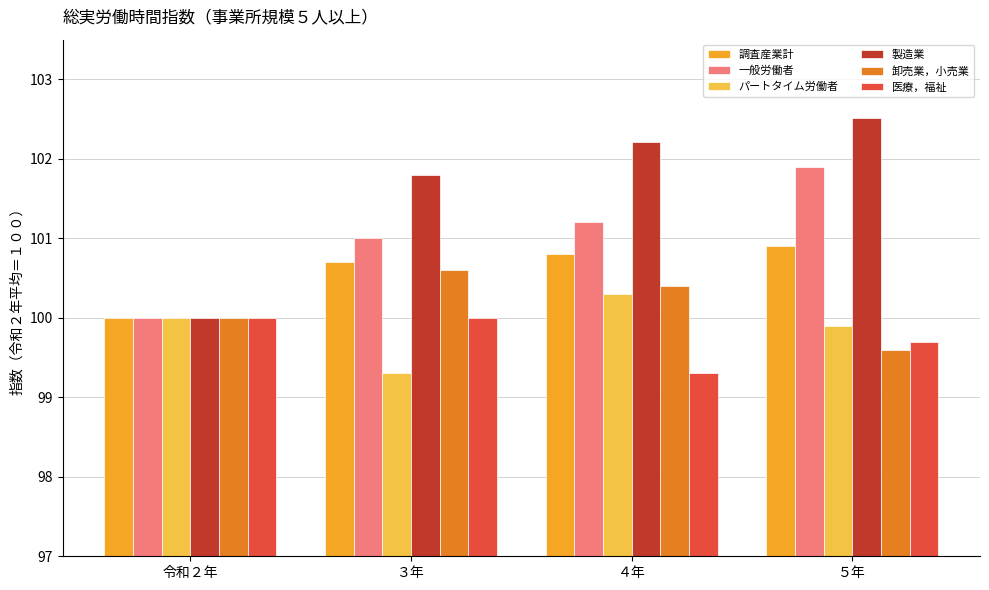

What is the approximate value of 一般労働者 at ４年?

101.2